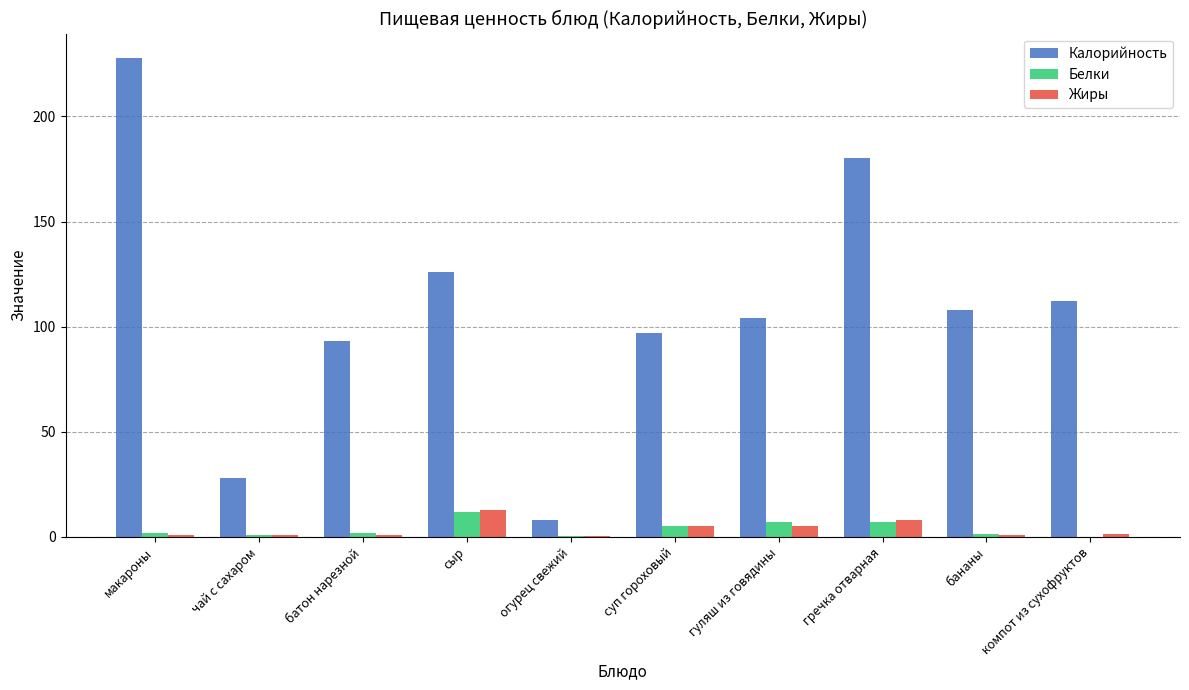

Where is Калорийность nearest to the value 118?

компот из сухофруктов